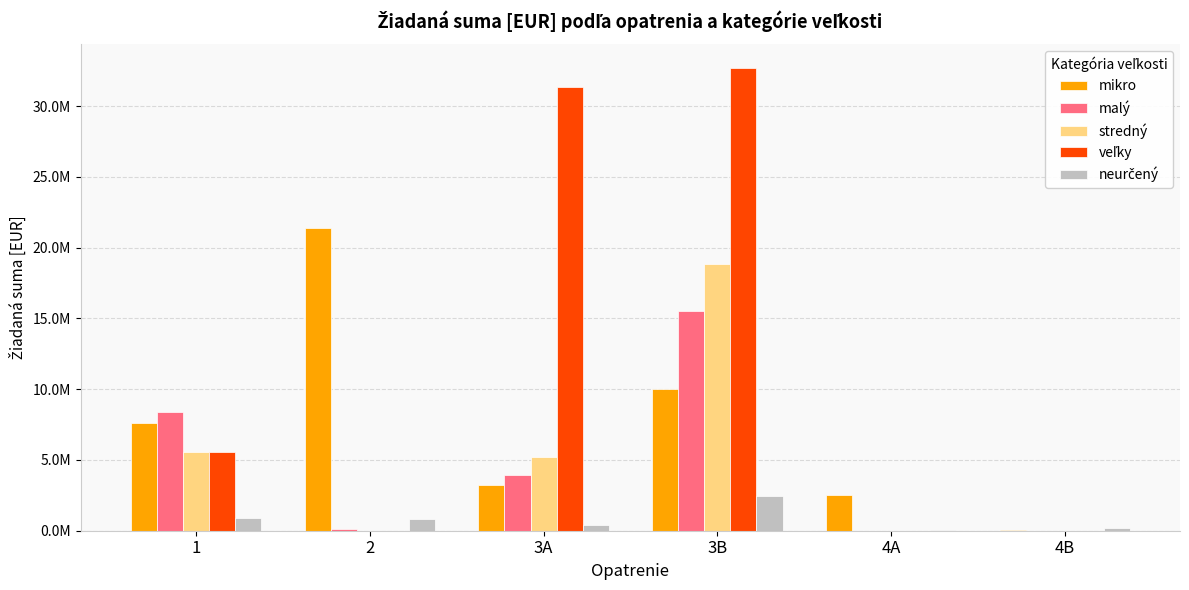

Reading right to left, list all the values displayed in this chart.

mikro: 4B=31500.0	4A=2490705.0	3B=10044575.7	3A=3260219.1	2=21376687.9	1=7601818.2
malý: 4B=420.0	4A=3990.0	3B=15542973.4	3A=3954087.6	2=147311.4	1=8360105.7
stredný: 4B=0.0	4A=0.0	3B=18873627.2	3A=5224751.9	2=4320.0	1=5582074.0
veľky: 4B=0.0	4A=0.0	3B=32720227.6	3A=31328180.7	2=0.0	1=5588600.5
neurčený: 4B=205065.0	4A=83280.0	3B=2456619.5	3A=377137.0	2=817926.0	1=885128.8